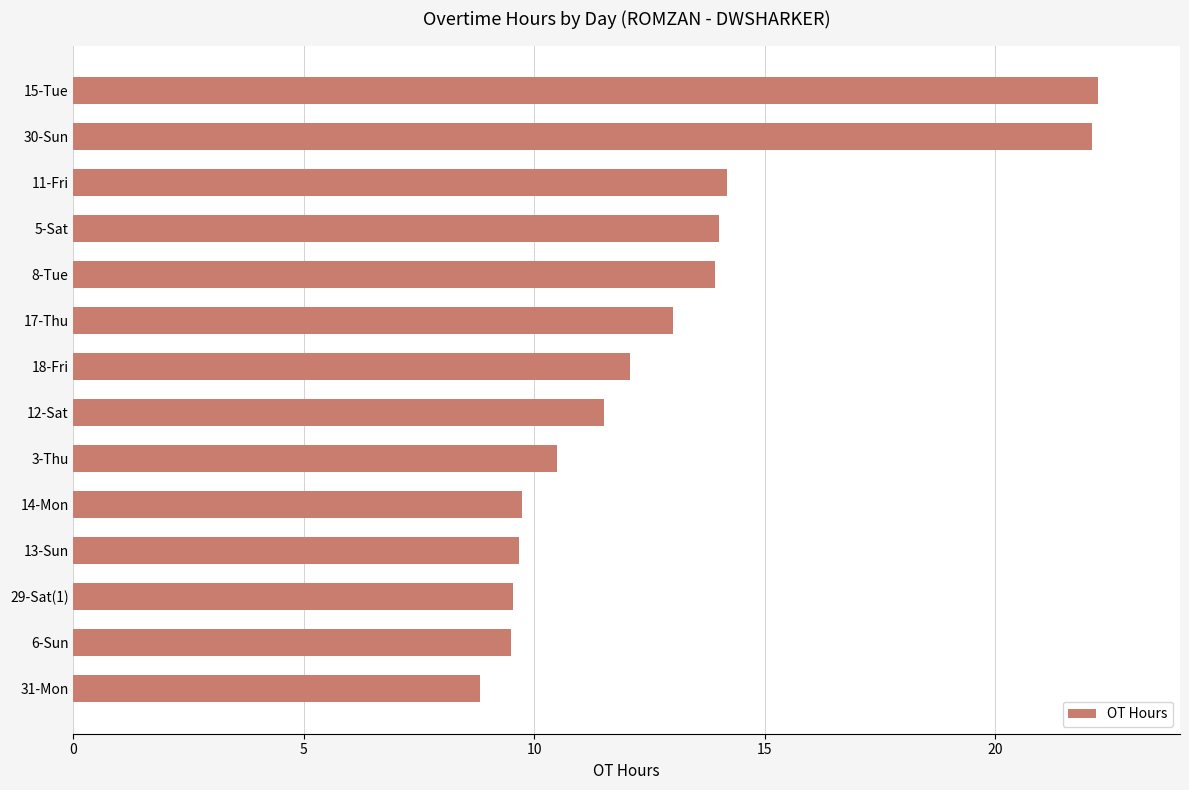

Does the chart contain any negative values?

No